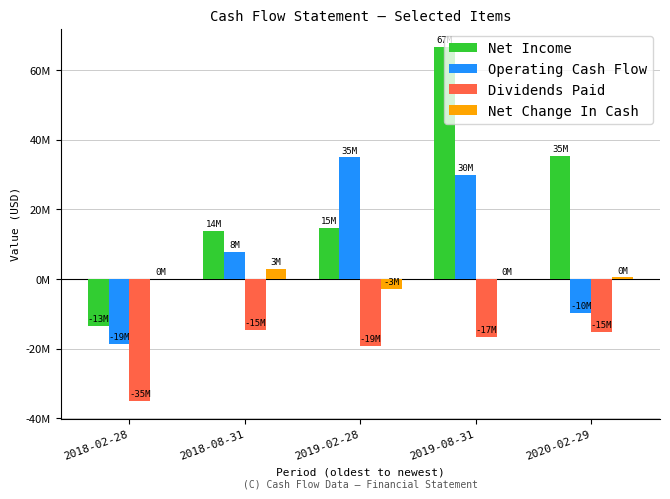

What are all the series names shown in the legend?

Net Income, Operating Cash Flow, Dividends Paid, Net Change In Cash